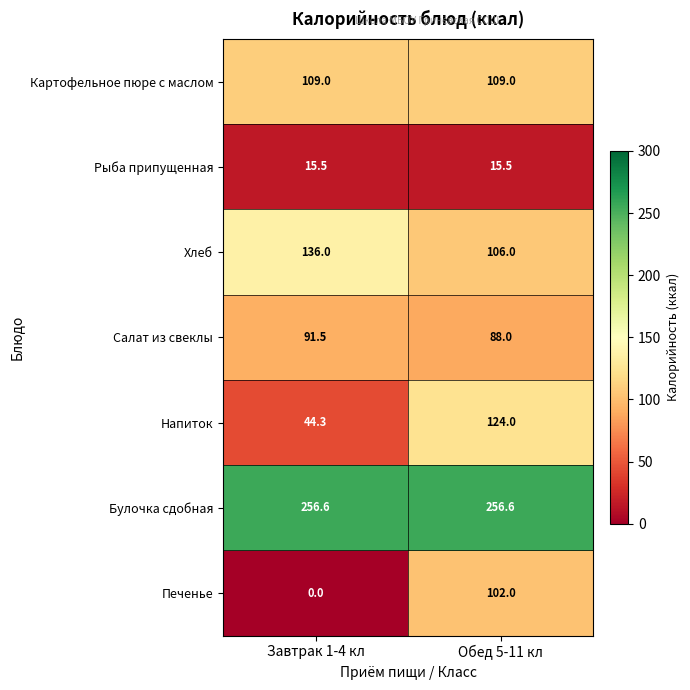

What is the total value across all series at Завтрак 1-4 кл?

652.9